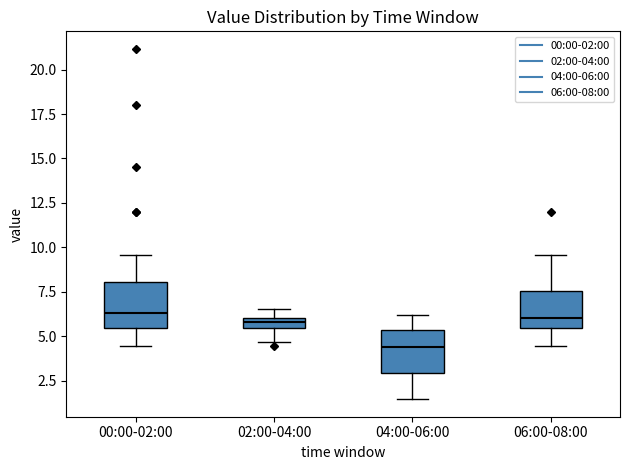

Where does the lower whisker of the box for 00:00-02:00 end on the y-axis? The values are not printed on the chart, so give them approximately, as read against the axis.

4.5